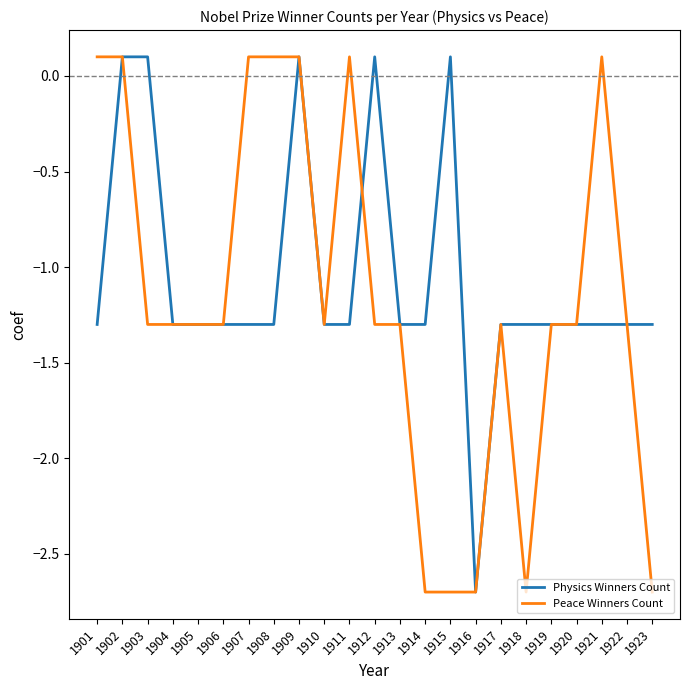

What is the difference between the maximum and minimum values in the Peace Winners Count series?

2.8